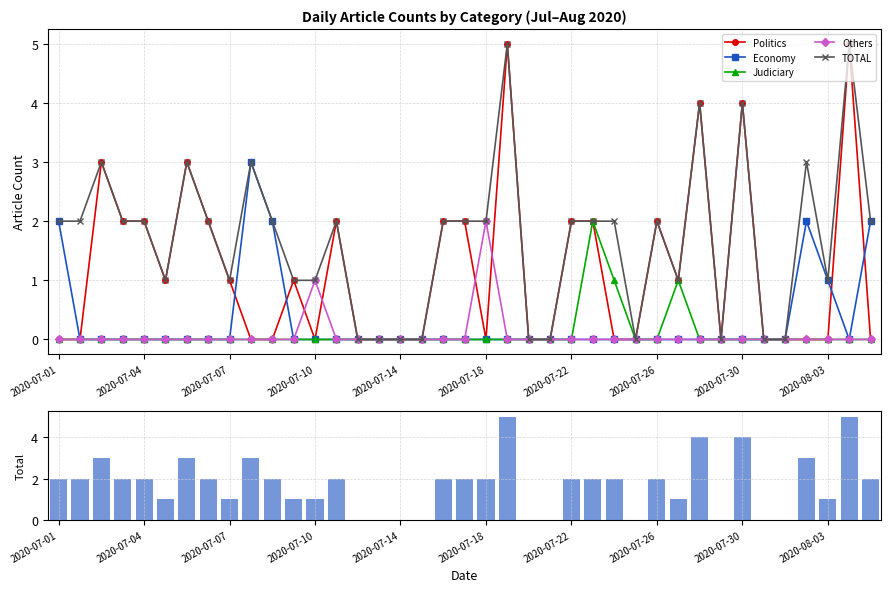

What are all the series names shown in the legend?

Politics, Economy, Judiciary, Others, TOTAL